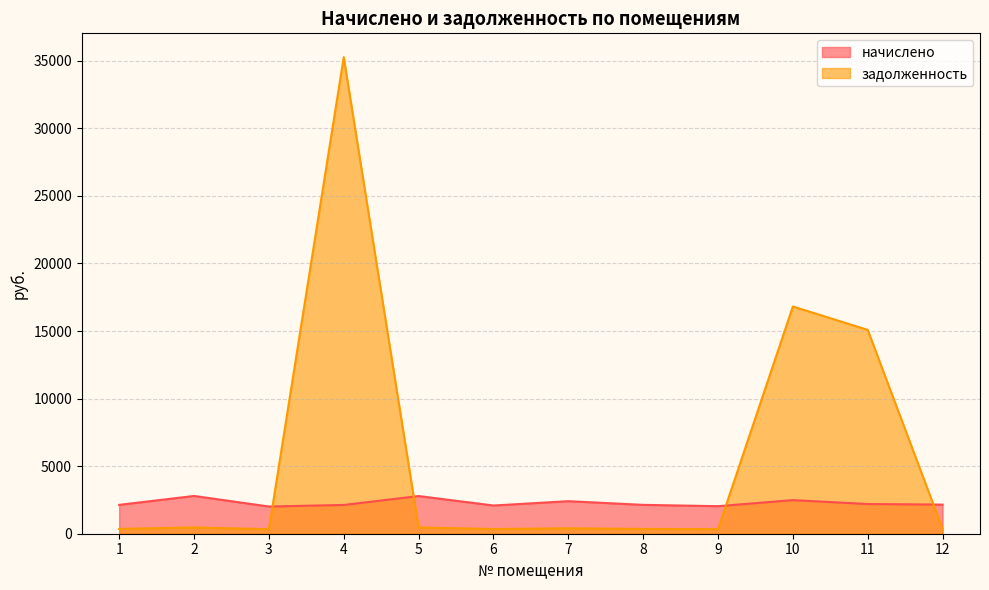

How many times do задолженность and начислено cross each other?

4